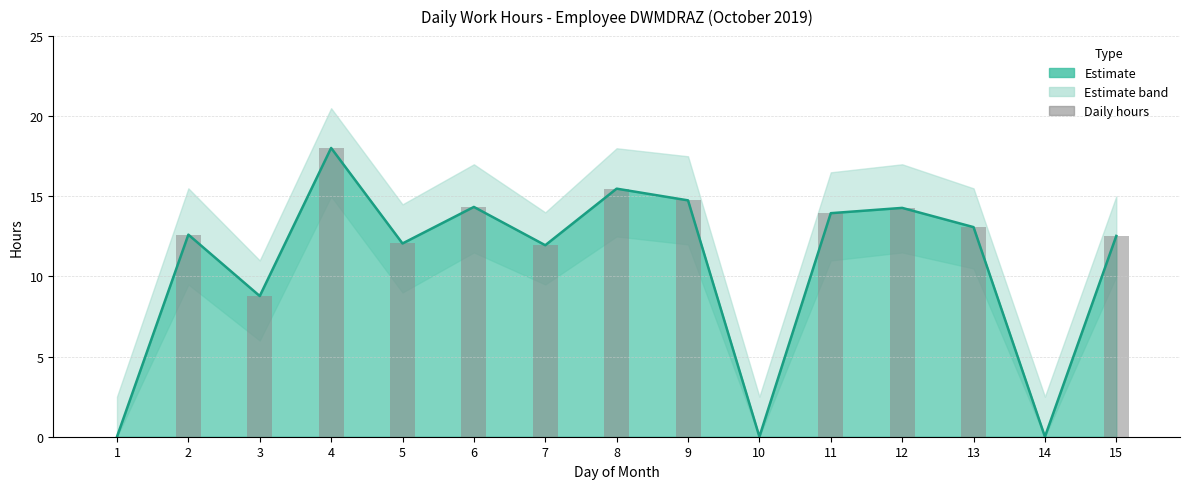

At which category is the sum across all series the highest?

4